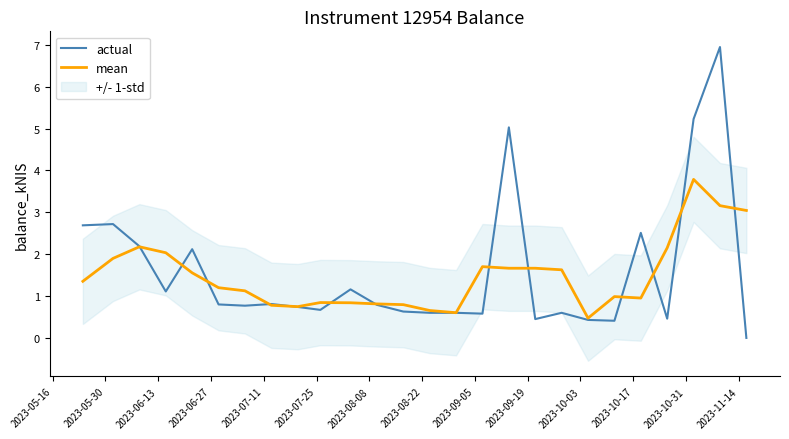

The actual series shows 1.4 at 2023-10-17. True or false?

False